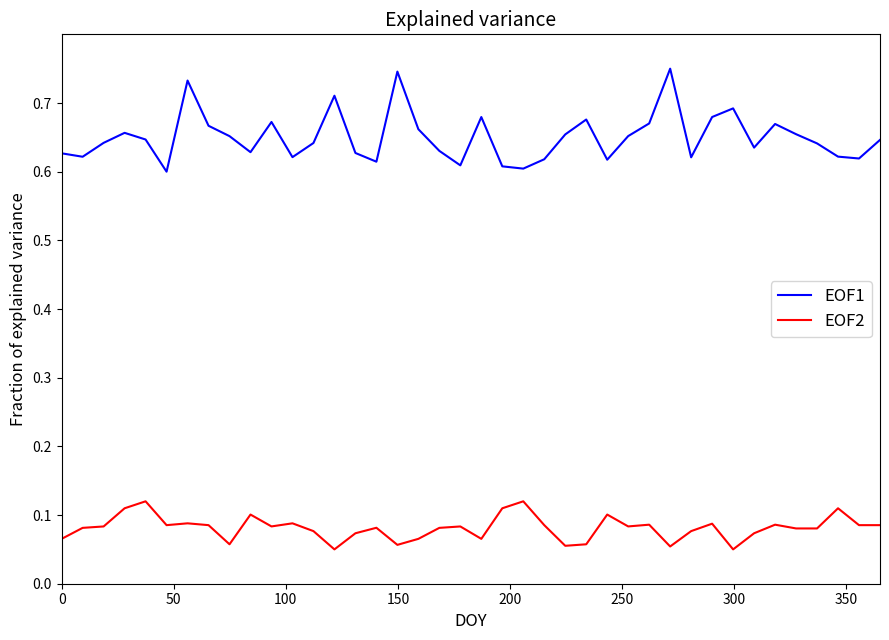

Which series has the widest spread of values?

EOF1